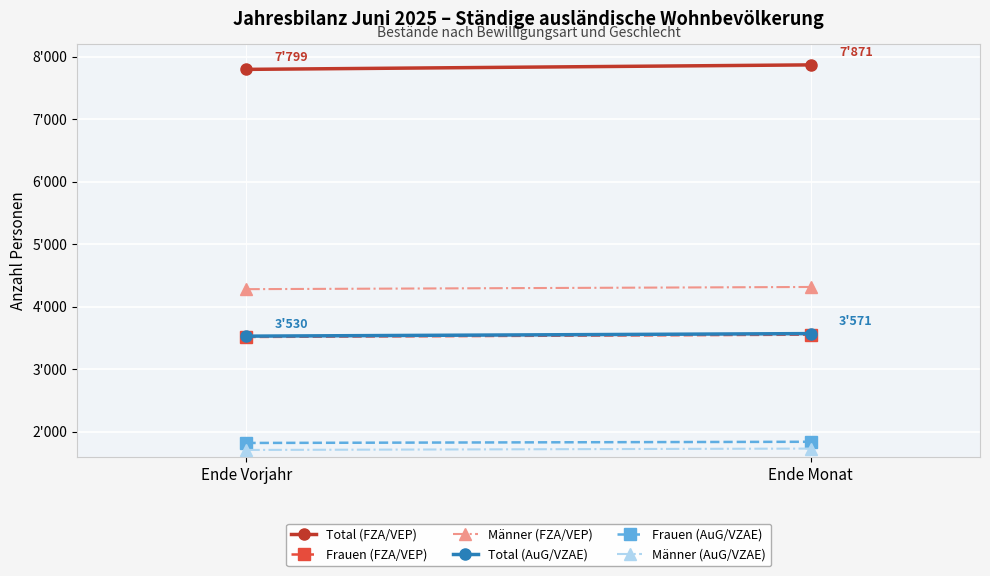

The value of Frauen (AuG/VZAE) at Ende Monat is 1840. True or false?

True